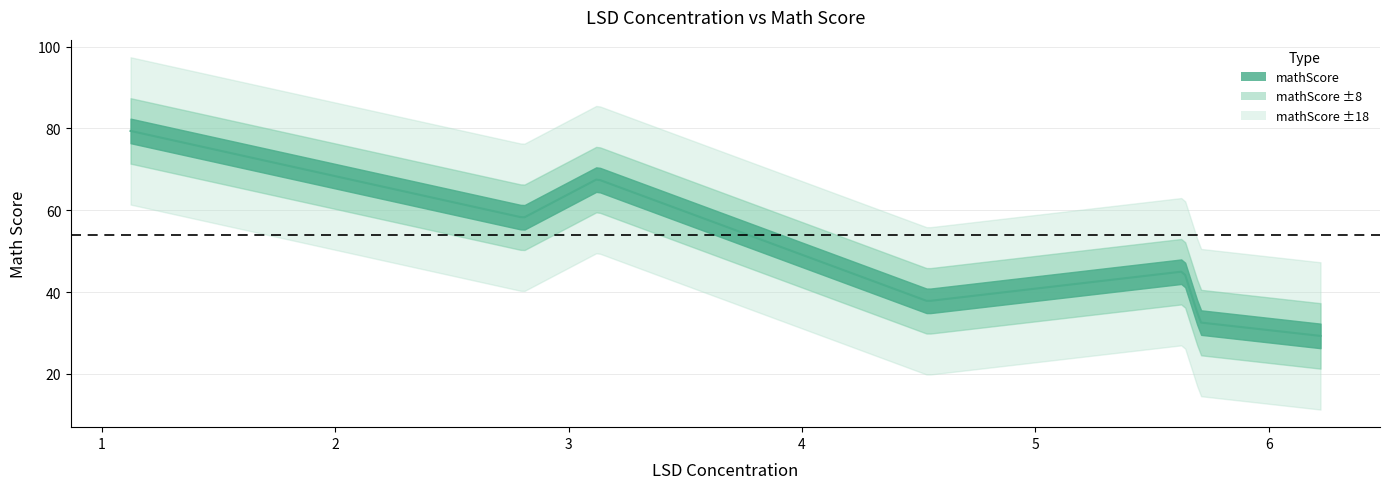

At which category does the data reach its first local peak?

3.122807018